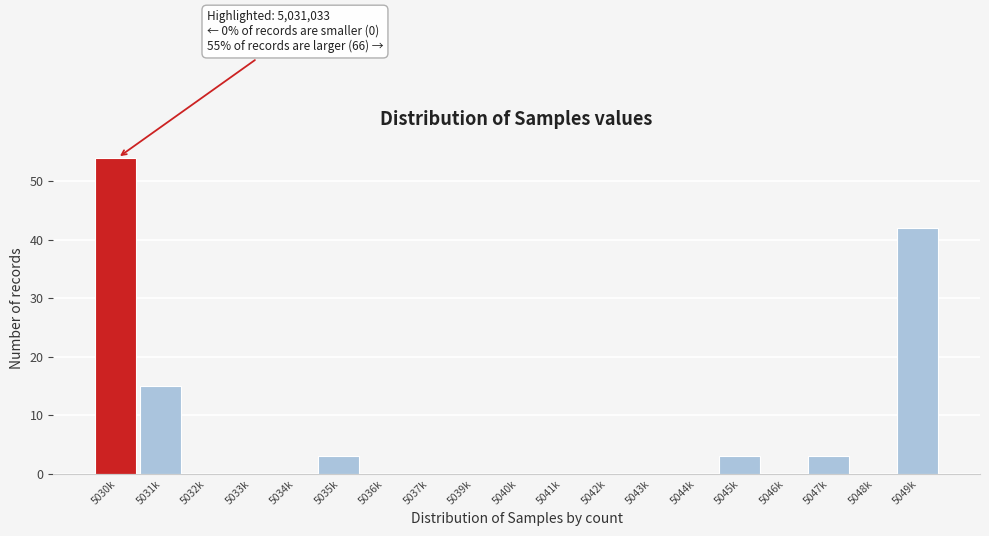

Reading right to left, extract all data points from this chart.

5049k=42	5048k=0	5047k=3	5046k=0	5045k=3	5044k=0	5043k=0	5042k=0	5041k=0	5040k=0	5039k=0	5037k=0	5036k=0	5035k=3	5034k=0	5033k=0	5032k=0	5031k=15	5030k=54